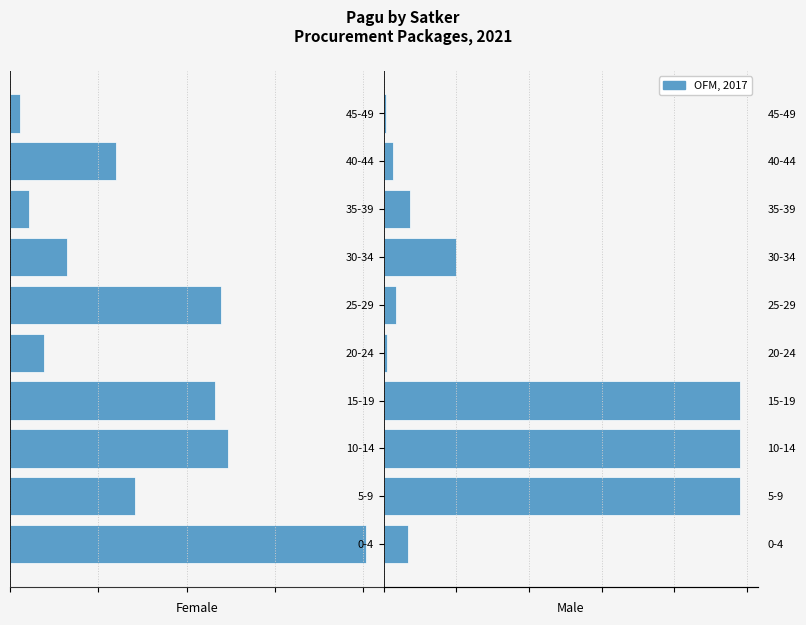

Reading left to right, extract all data points from this chart.

0=16695000	1=245000000	2=245000000	3=245000000	4=2265000	5=8256600	6=49675000	7=18145000	8=6600000	9=1400000